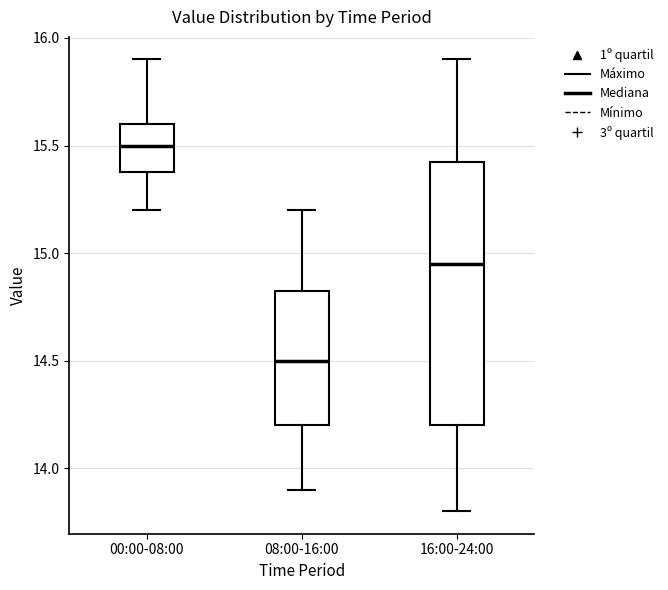

Where is the lower edge of the box for 00:00-08:00 on the y-axis? The values are not printed on the chart, so give them approximately, as read against the axis.

15.40